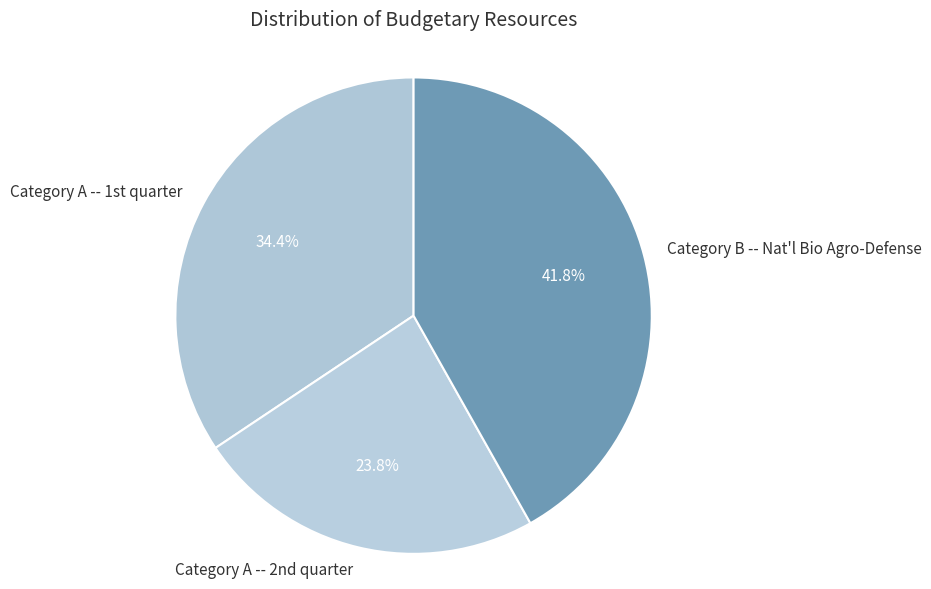

How many slices are in this pie chart?

3